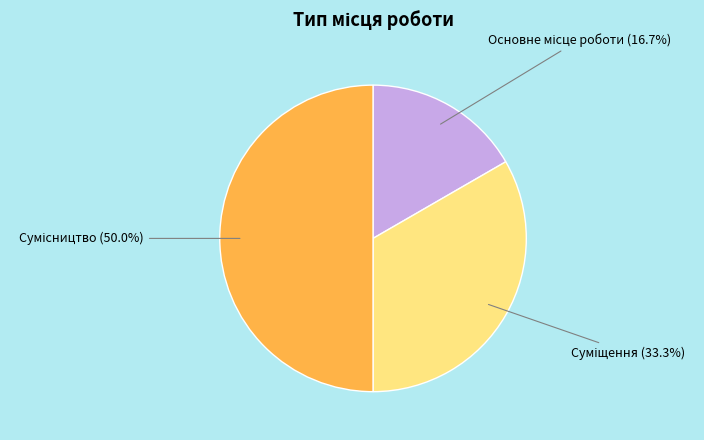

To the nearest percent, what percentage of the pie is Сумісництво?

50%